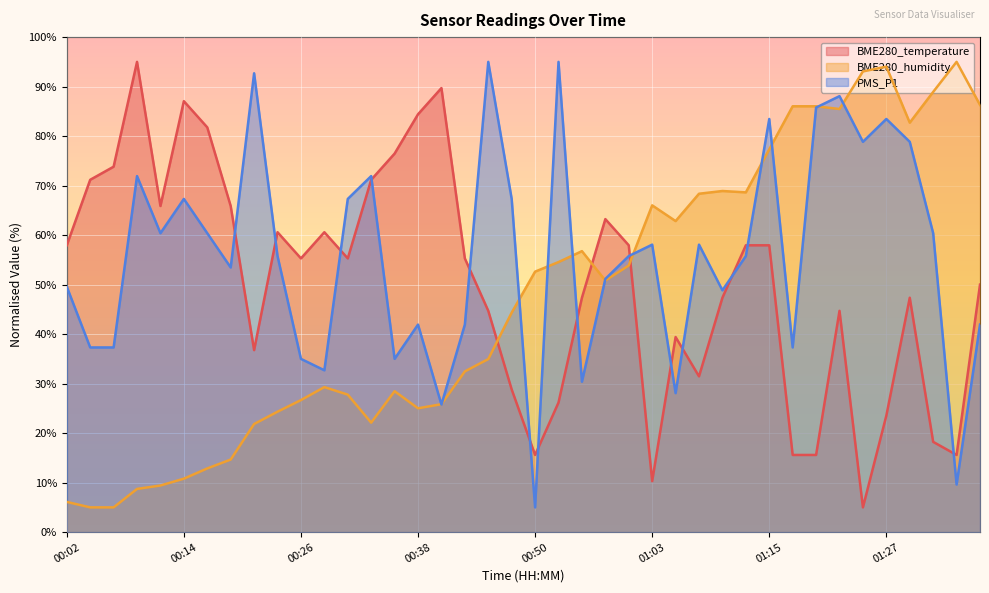

True or false: BME280_temperature has more than 0 interior local peaks.

True